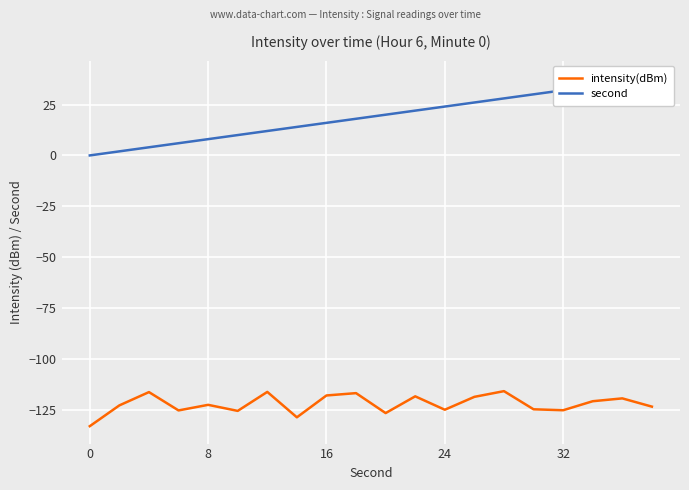

Reading right to left, transcribe all the data shown in this chart.

intensity(dBm): -123.4	-119.3	-120.7	-125.1	-124.7	-115.7	-118.5	-124.9	-118.3	-126.5	-116.7	-117.9	-128.6	-116.1	-125.4	-122.5	-125.2	-116.2	-122.7	-132.9
second: 38.0	36.0	34.0	32.0	30.0	28.0	26.0	24.0	22.0	20.0	18.0	16.0	14.0	12.0	10.0	8.0	6.0	4.0	2.0	0.0